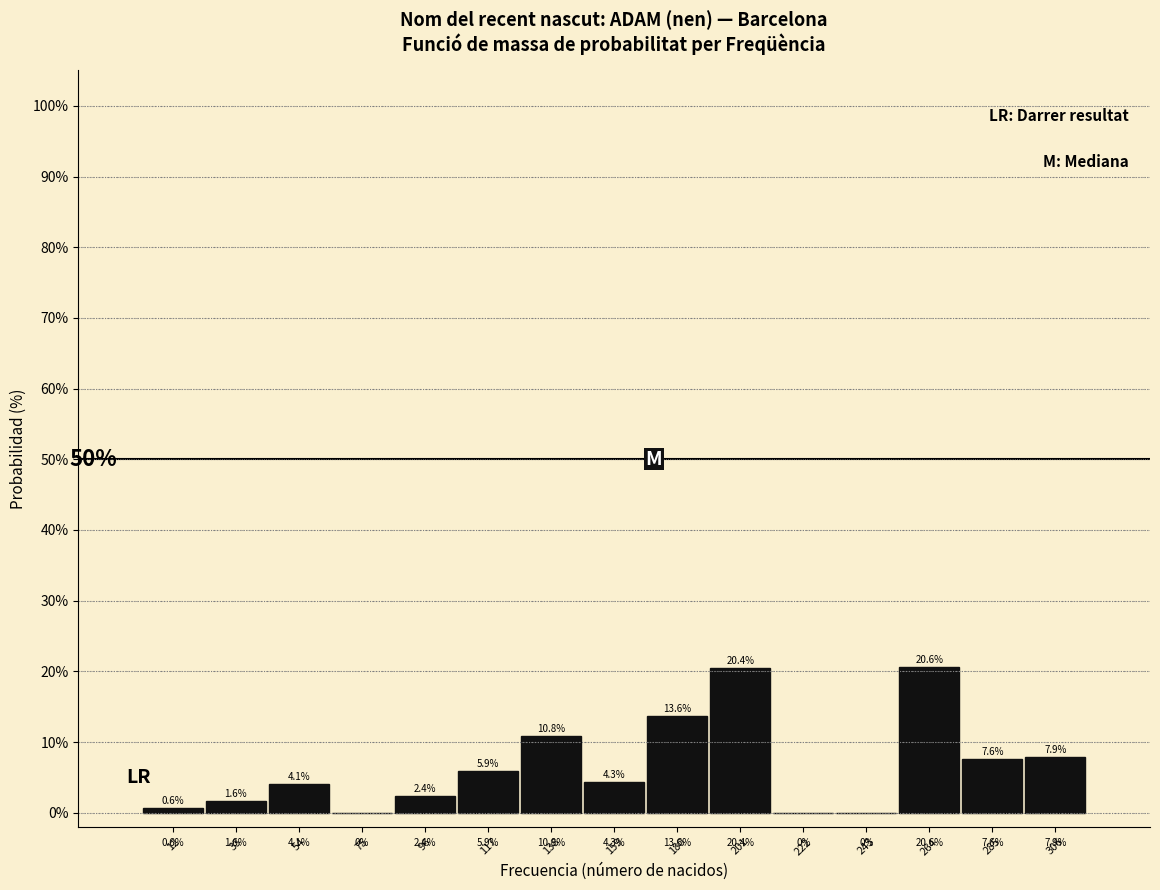

Reading left to right, extract all data points from this chart.

12=0.6	33=1.6	54=4.1	75=0.0	96=2.4	117=5.9	138=10.8	159=4.3	180=13.6	201=20.4	222=0.0	243=0.0	264=20.6	285=7.6	306=7.9